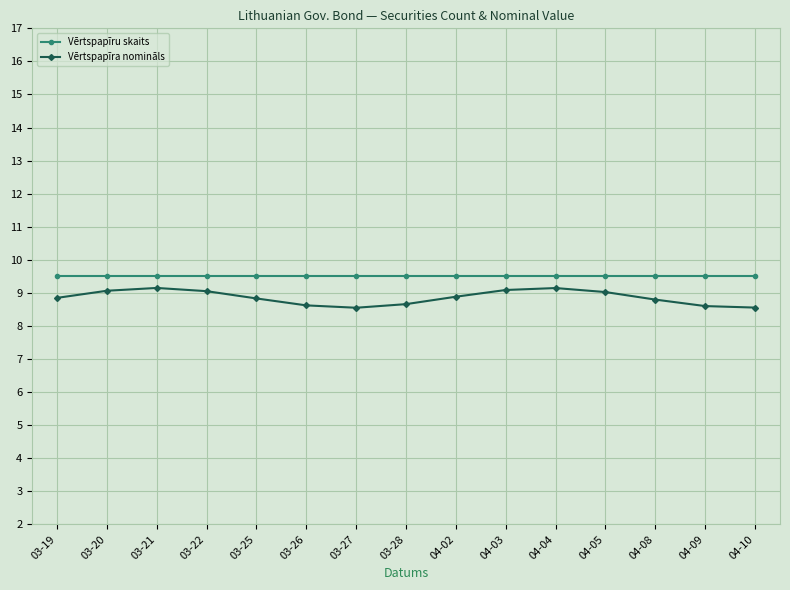

True or false: Vērtspapīra nomināls has more than 0 interior local peaks.

True